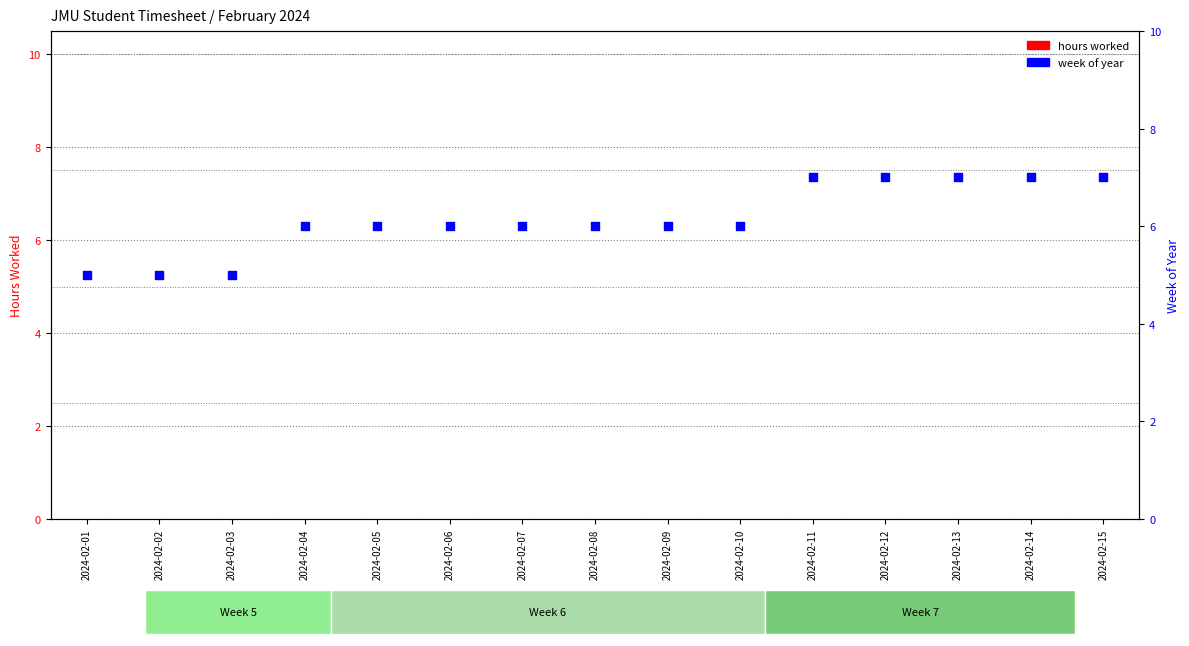

At which category is the sum across all series the highest?

2024-02-11